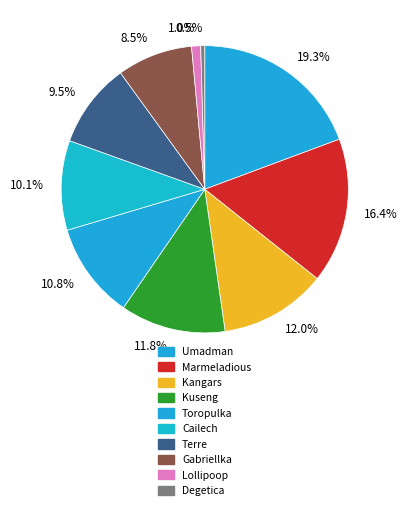

Which slice is the largest?

19.3%